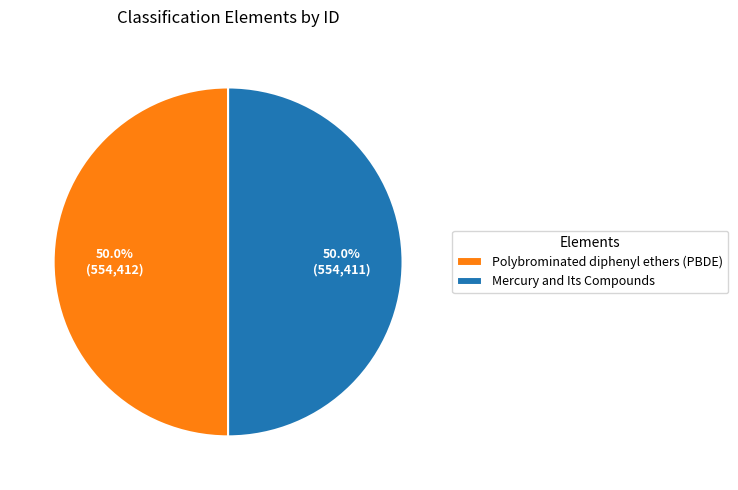

Approximately how many times larger is the value at Polybrominated diphenyl ethers (PBDE) compared to Mercury and Its Compounds?

1.0